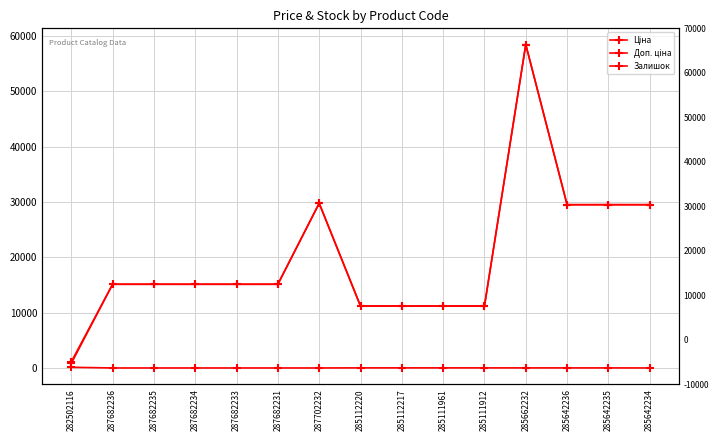

What is the spread (max minus min) of values at 287702232?

29747.2